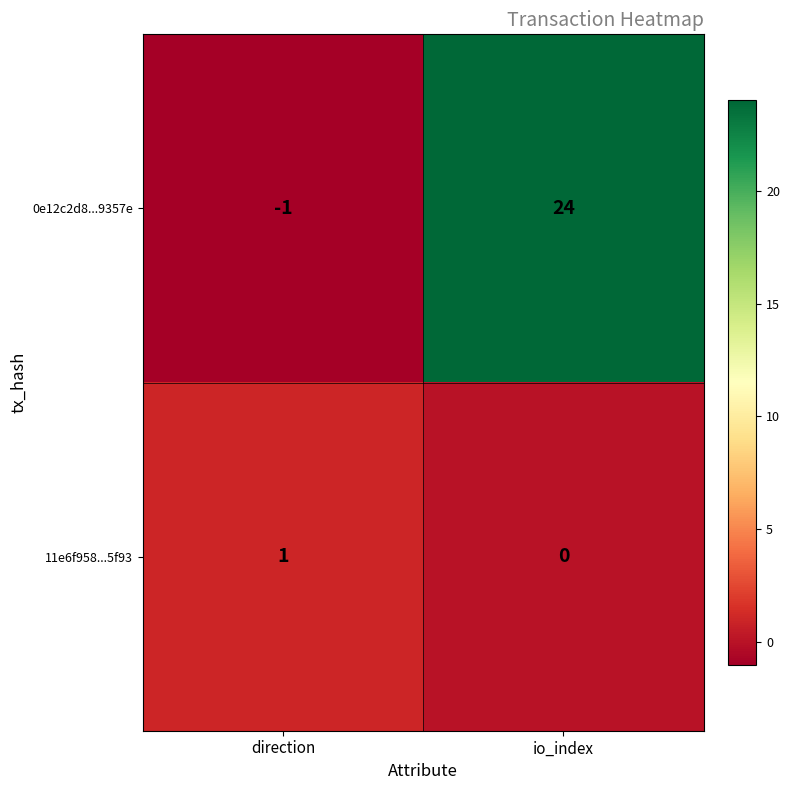

Which category has the lowest value across all series?

direction